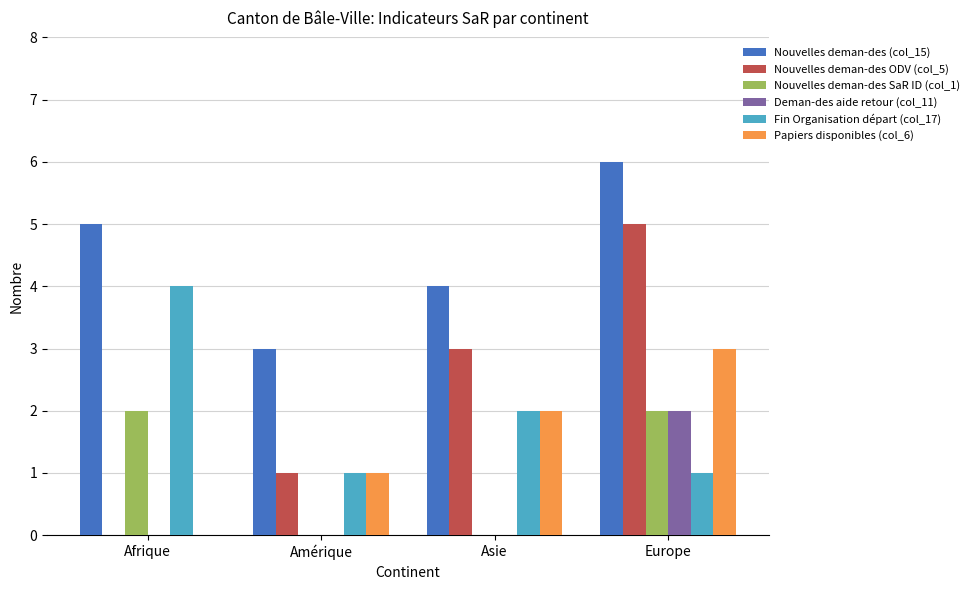

Which series changed the most between Afrique and Asie?

Nouvelles deman-des ODV (col_5)